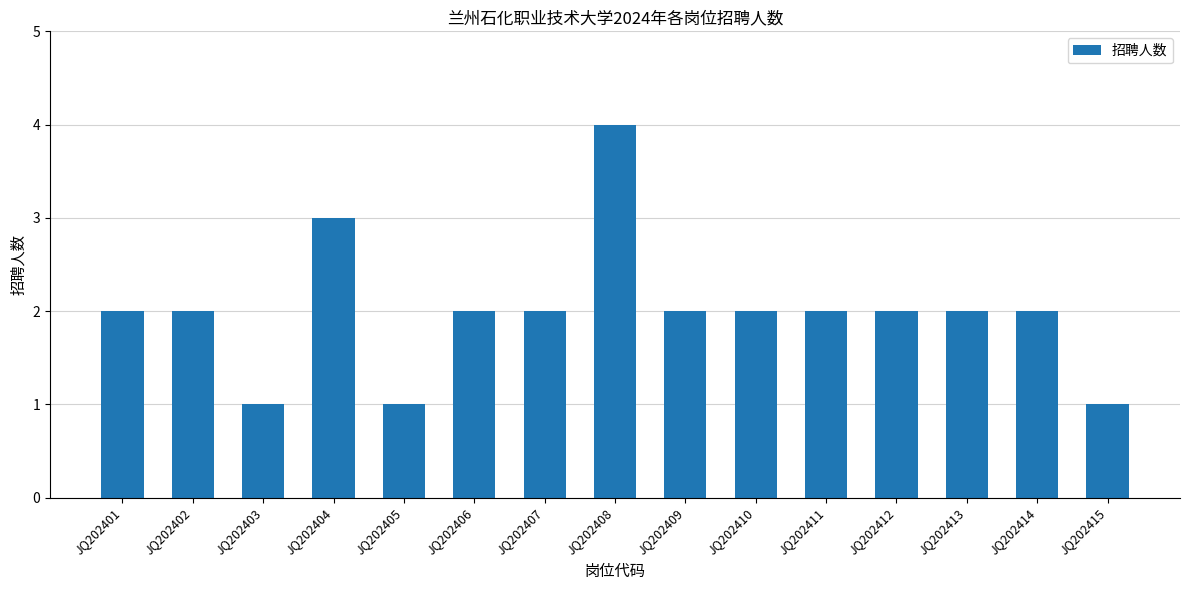

The value at JQ202412 is 3. True or false?

False